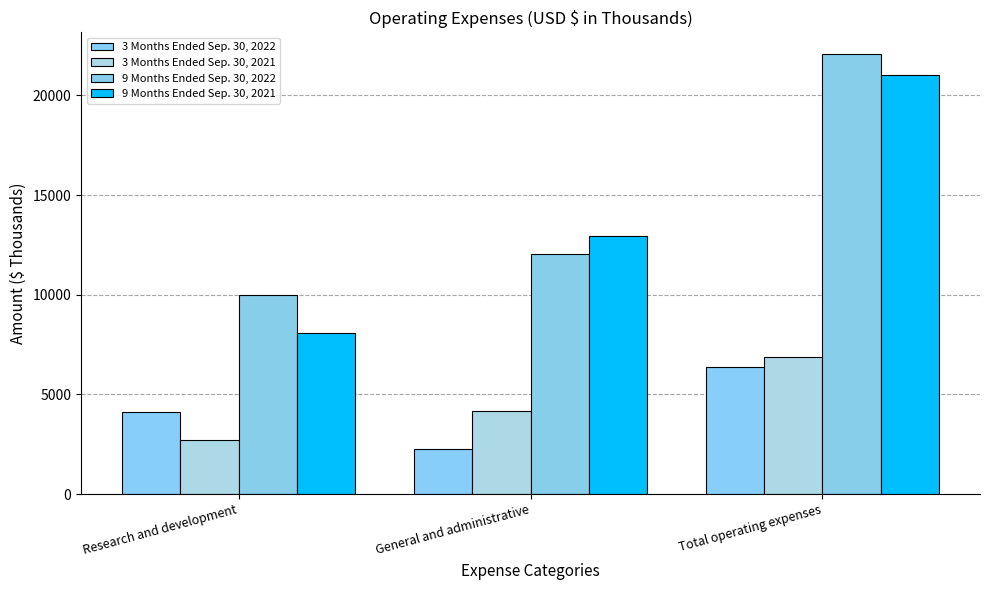

Reading left to right, what are all the values shown in this chart?

3 Months Ended Sep. 30, 2022: 4097	2280	6377
3 Months Ended Sep. 30, 2021: 2730	4151	6881
9 Months Ended Sep. 30, 2022: 10013	12049	22062
9 Months Ended Sep. 30, 2021: 8082	12948	21030